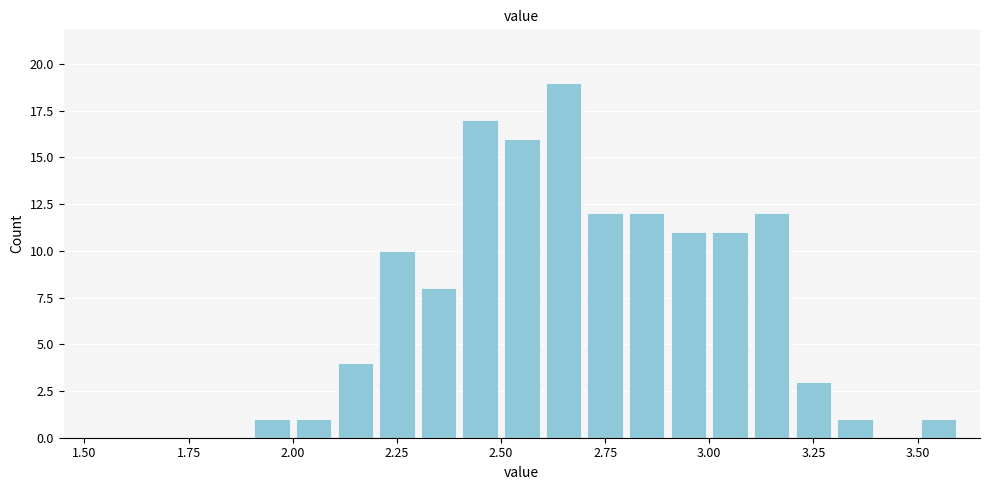

Around what value on the x-axis is the tallest bar? Give the approximate position of its centre, as read against the axis.

2.65